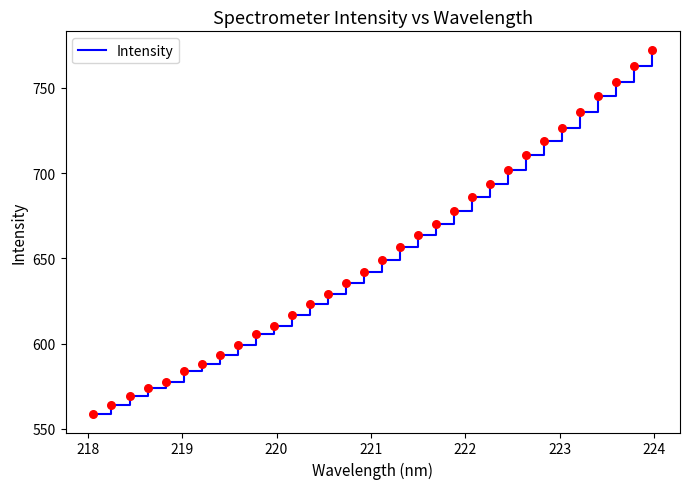

What is the maximum value shown in the chart?

772.4